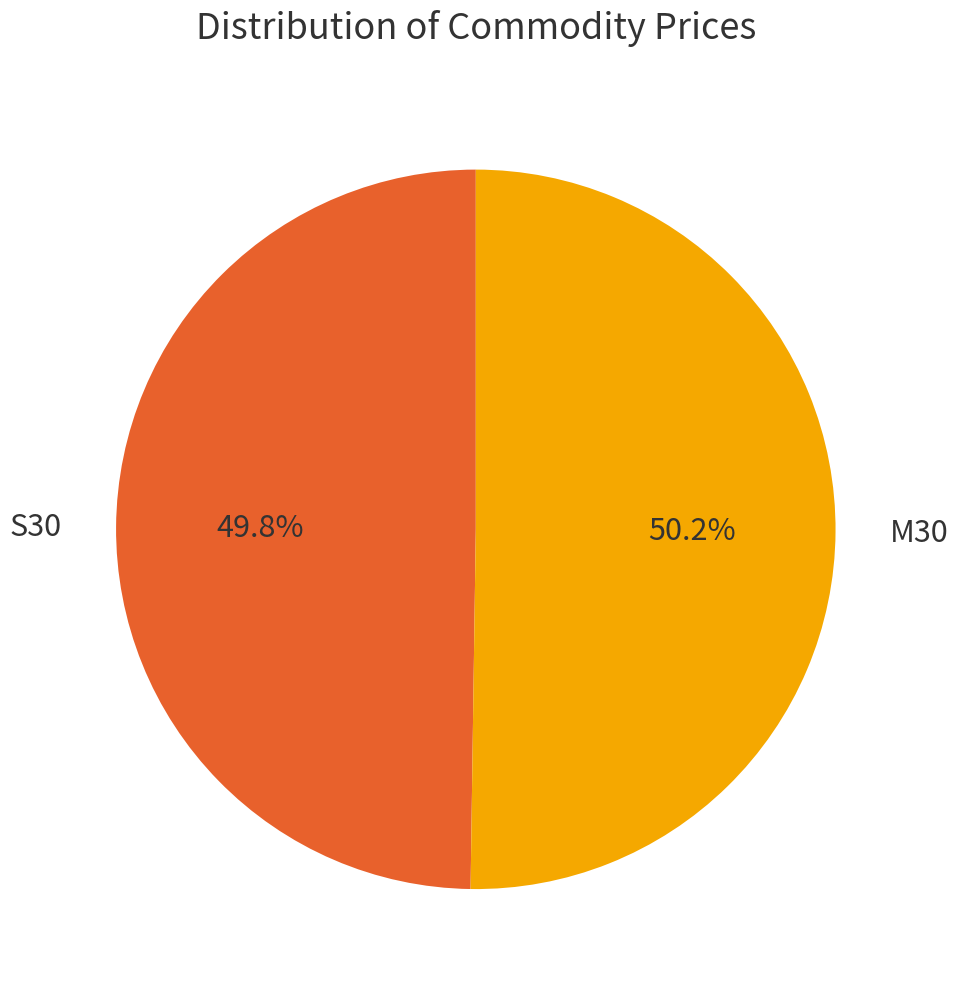

What percentage is the M30 slice, to the nearest percent?

50%